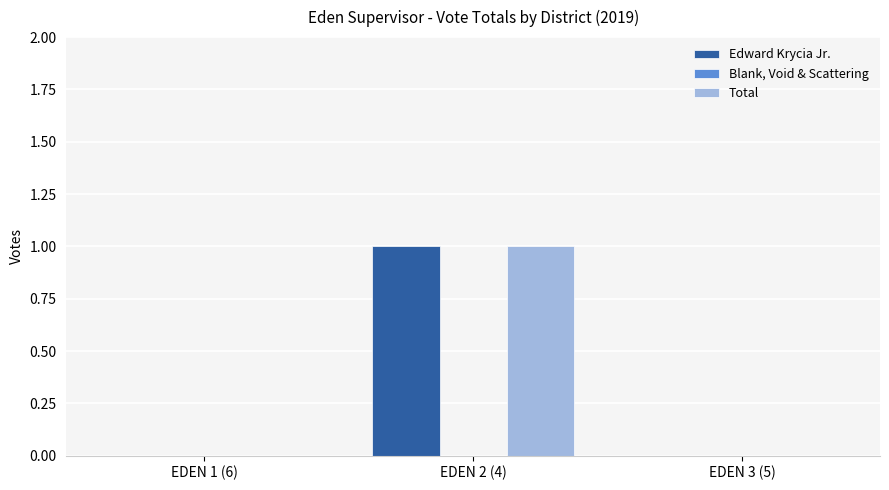

Is it true that Edward Krycia Jr. equals 1 at EDEN 2 (4)?

True